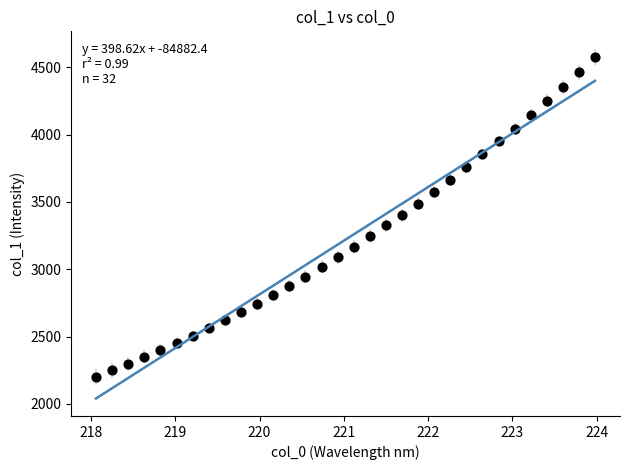

What is the range of X values (max minus min)?

5.9